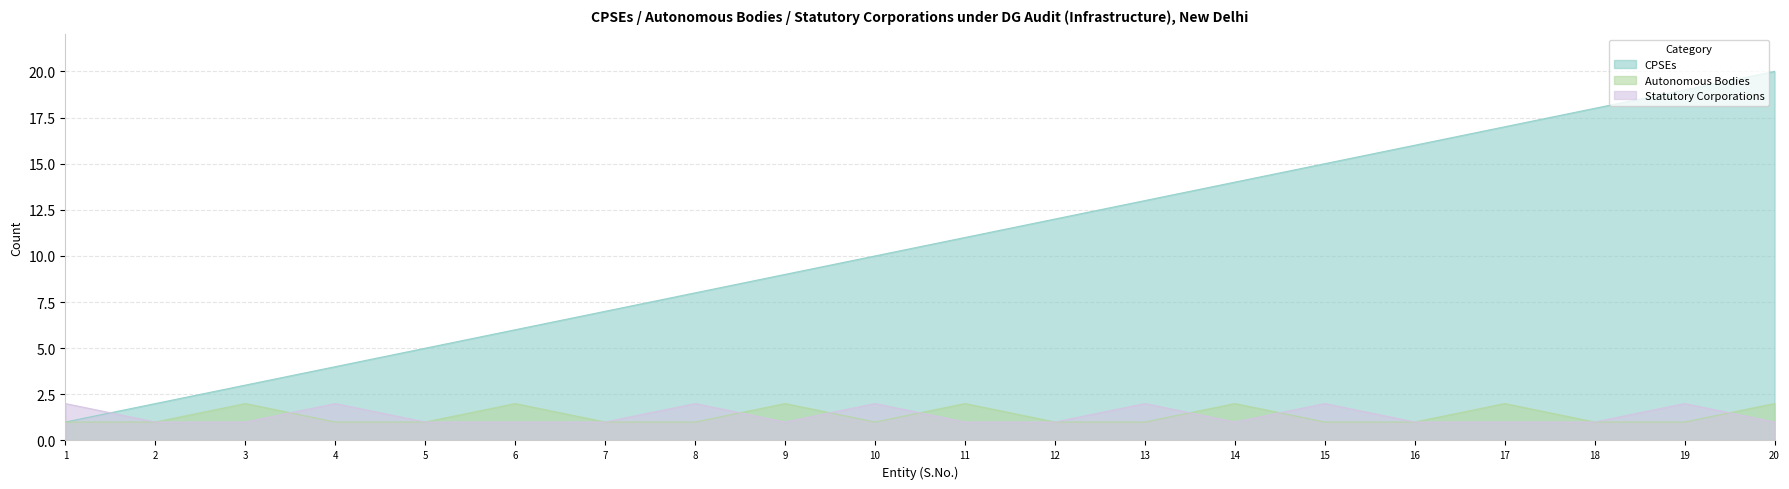

Read the Autonomous Bodies value at 12.

1